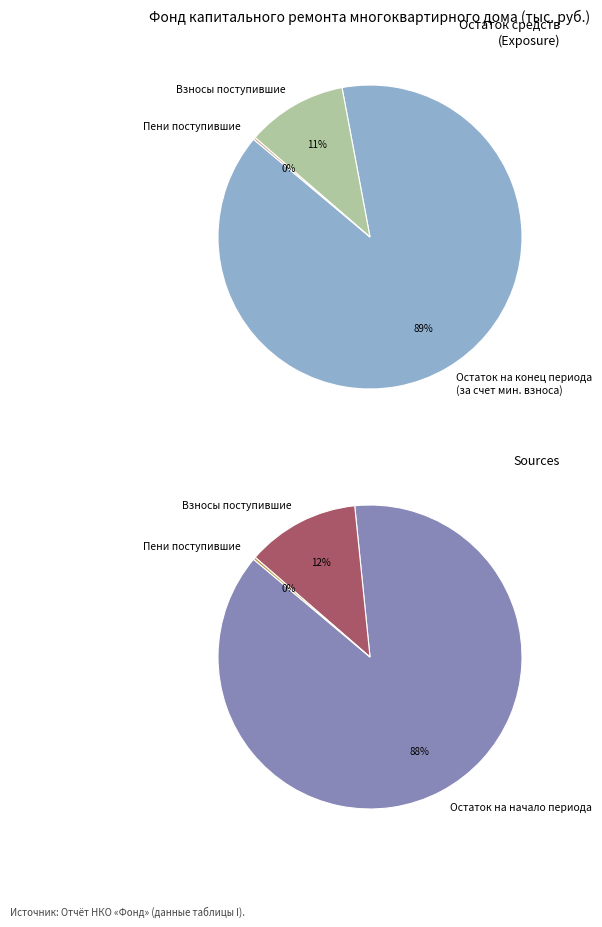

Is за счет минимального взноса the majority of the pie?

Yes